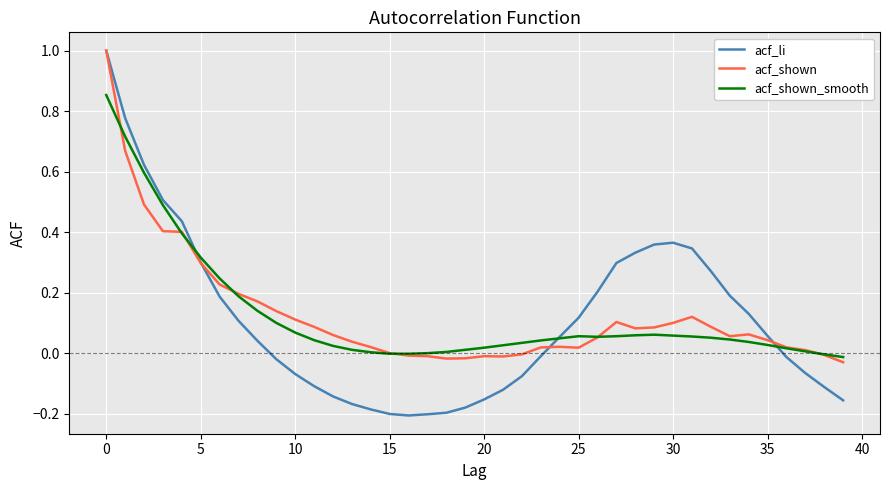

True or false: acf_shown has more than 1 points higher than both neighbors.

True